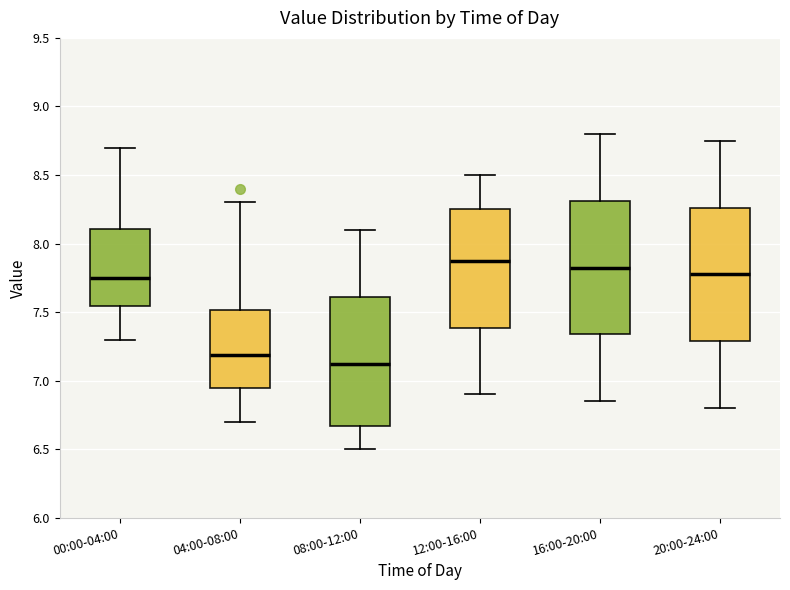

Reading left to right, transcribe this box plot: for each box, give where its median line is, the range the box spans, and where its two whiskers end, as read against the y-axis. The values are not printed on the chart, so give them approximately, as read against the axis.

00:00-04:00: median 7.75, box 7.55 to 8.10, whiskers 7.30 to 8.70
04:00-08:00: median 7.20, box 6.95 to 7.50, whiskers 6.70 to 8.30
08:00-12:00: median 7.15, box 6.65 to 7.60, whiskers 6.50 to 8.10
12:00-16:00: median 7.90, box 7.40 to 8.25, whiskers 6.90 to 8.50
16:00-20:00: median 7.85, box 7.35 to 8.30, whiskers 6.85 to 8.80
20:00-24:00: median 7.80, box 7.30 to 8.25, whiskers 6.80 to 8.75